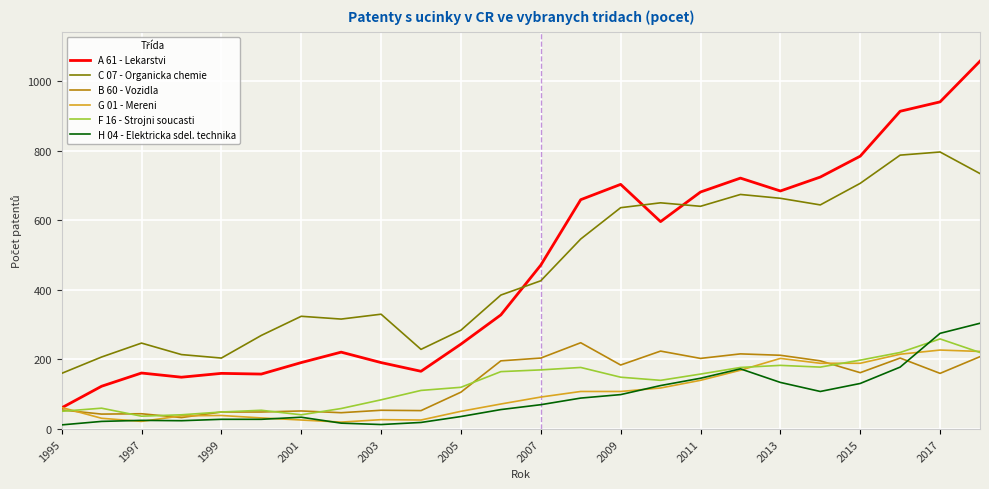

What is the difference between the maximum and minimum values in the G 01 - Mereni series?

207